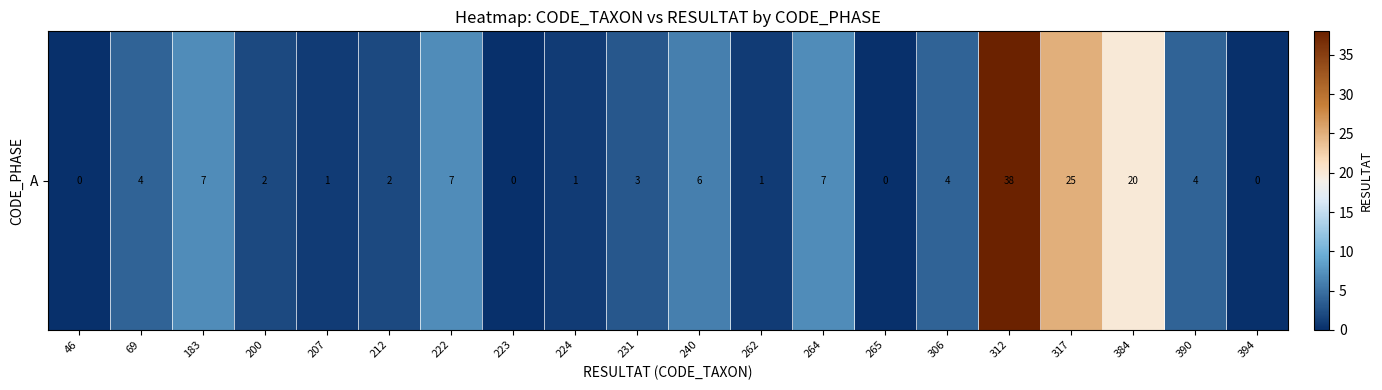

Approximately how many times larger is the value at 317 compared to 207?

25.0